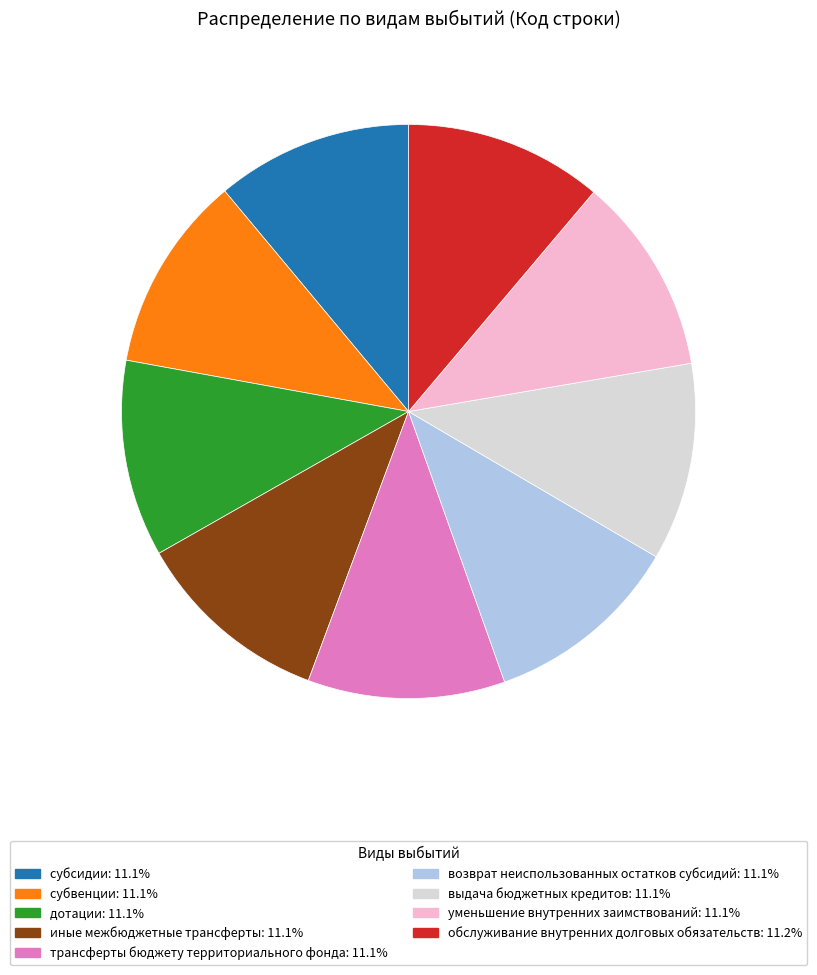

Is there a majority slice in this chart?

No